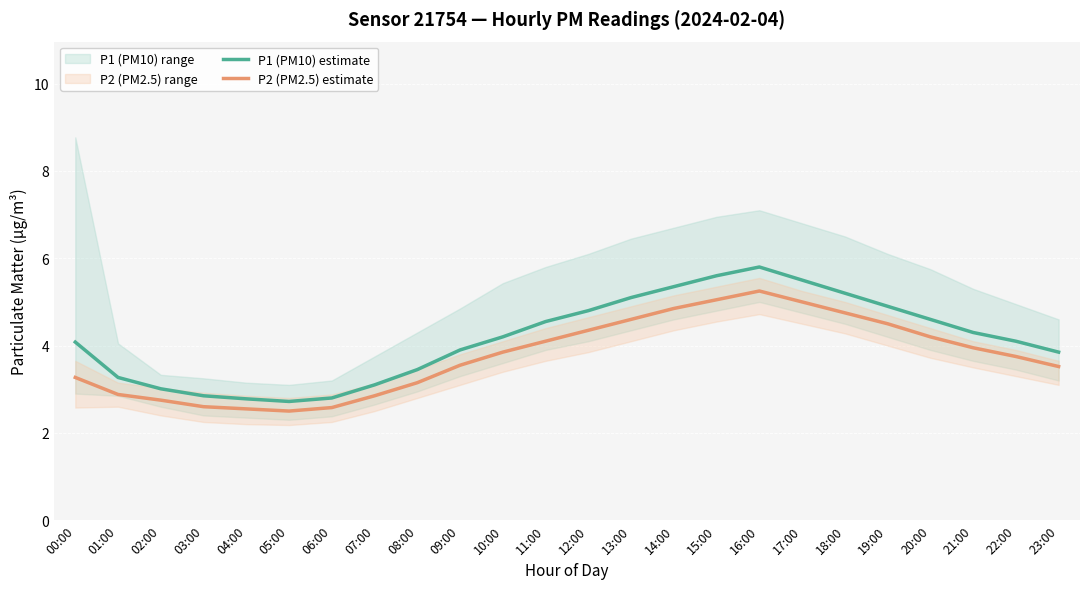

Reading left to right, transcribe all the data shown in this chart.

P1 (PM10) estimate: 00:00=4.1	01:00=3.3	02:00=3.0	03:00=2.9	04:00=2.8	05:00=2.7	06:00=2.8	07:00=3.1	08:00=3.5	09:00=3.9	10:00=4.2	11:00=4.5	12:00=4.8	13:00=5.1	14:00=5.3	15:00=5.6	16:00=5.8	17:00=5.5	18:00=5.2	19:00=4.9	20:00=4.6	21:00=4.3	22:00=4.1	23:00=3.9
P2 (PM2.5) estimate: 00:00=3.3	01:00=2.9	02:00=2.8	03:00=2.6	04:00=2.5	05:00=2.5	06:00=2.6	07:00=2.9	08:00=3.1	09:00=3.5	10:00=3.9	11:00=4.1	12:00=4.3	13:00=4.6	14:00=4.8	15:00=5.0	16:00=5.2	17:00=5.0	18:00=4.8	19:00=4.5	20:00=4.2	21:00=4.0	22:00=3.8	23:00=3.5